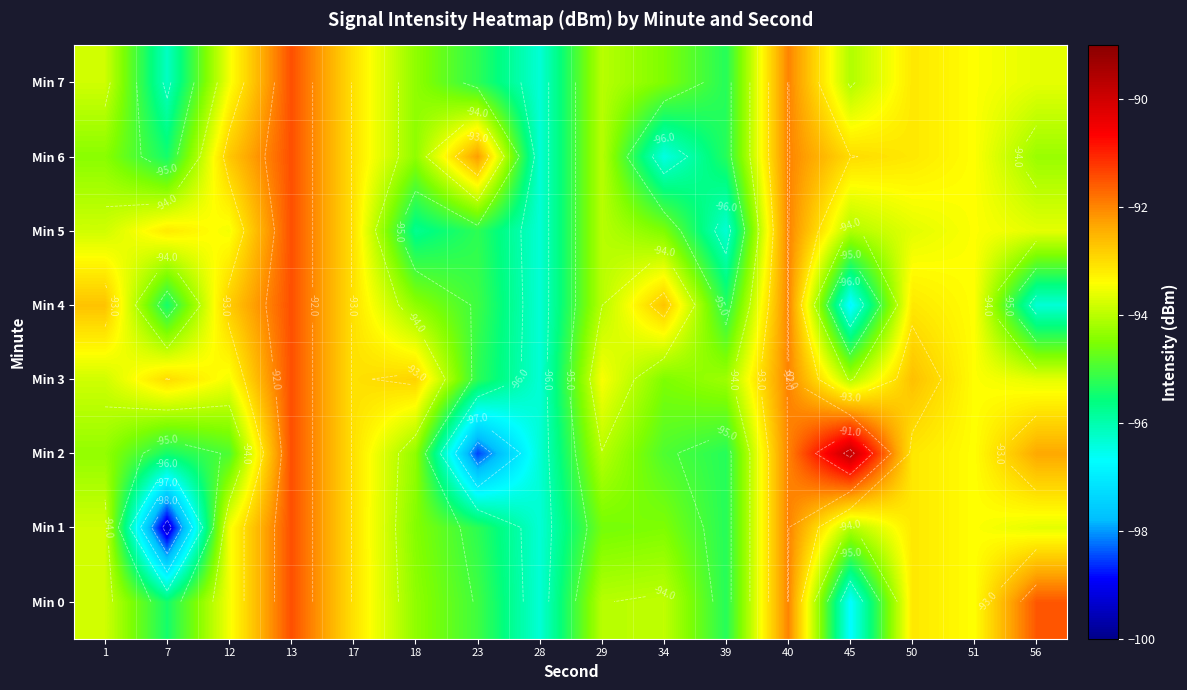

Which series has the widest spread of values?

Min 2